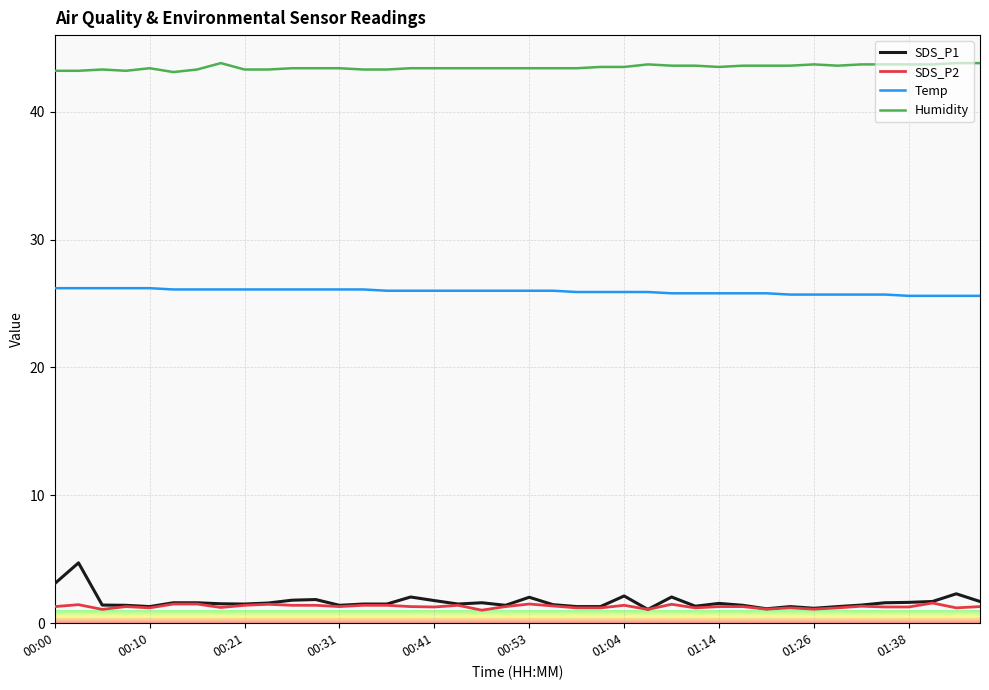

What is the smallest value displayed?

1.0